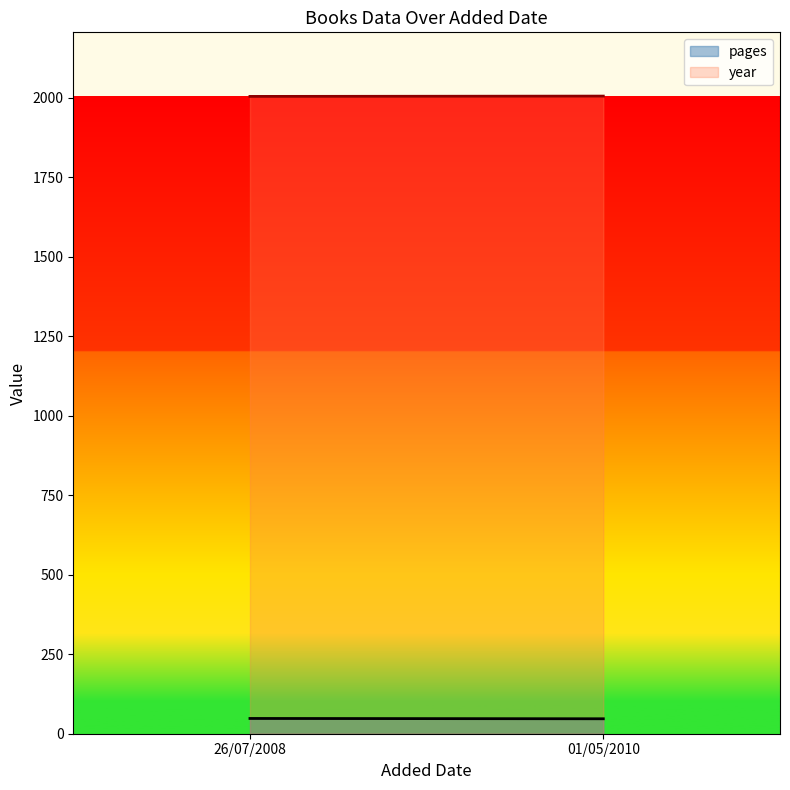

How many pages values are between 47 and 48?

2